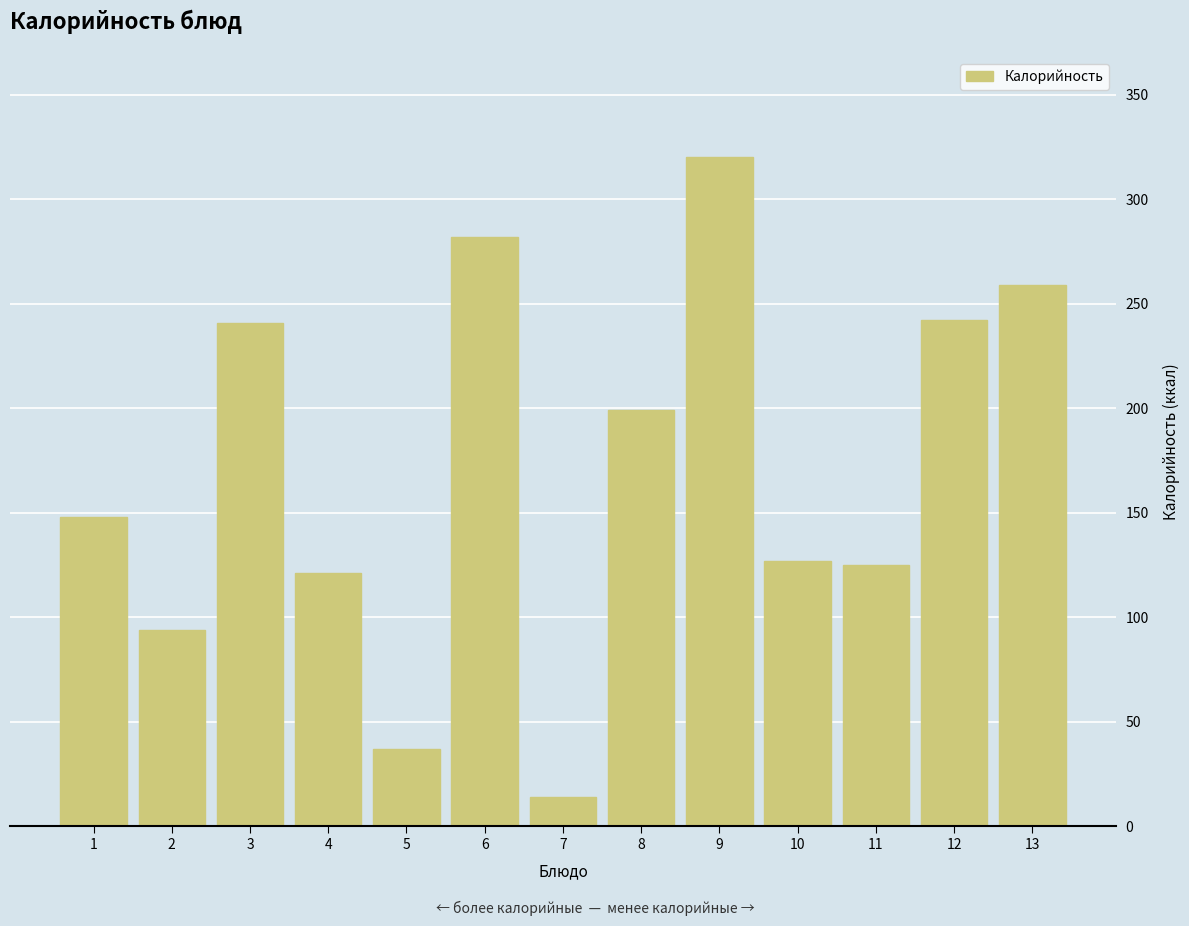

What is the sum of the values at 6 and 11?

407